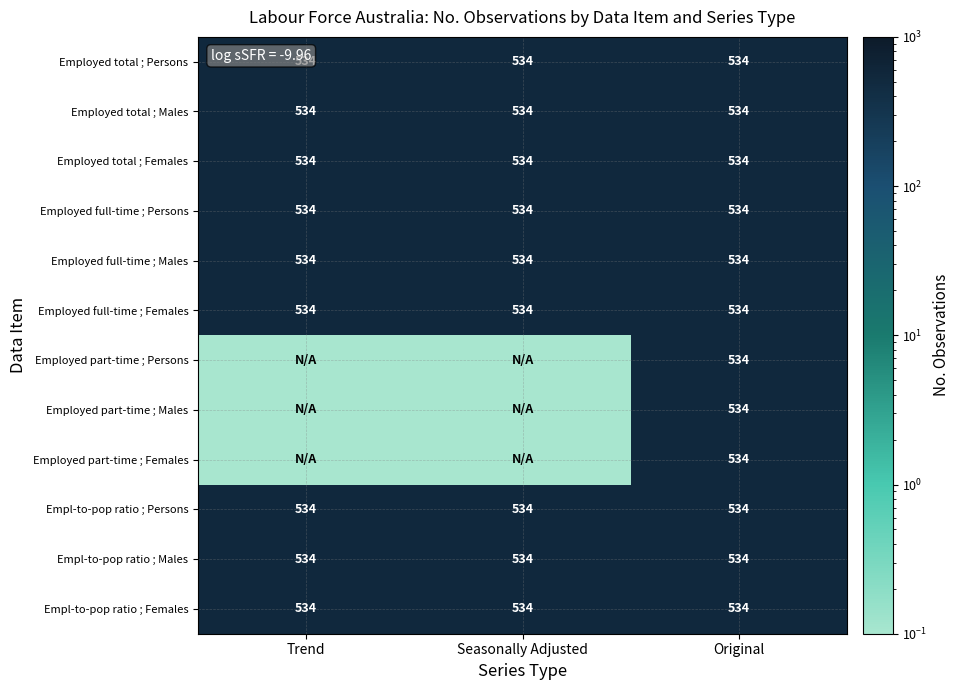

What is the sum of the Employed full-time ; Females values at Seasonally Adjusted and Trend?

1068.0